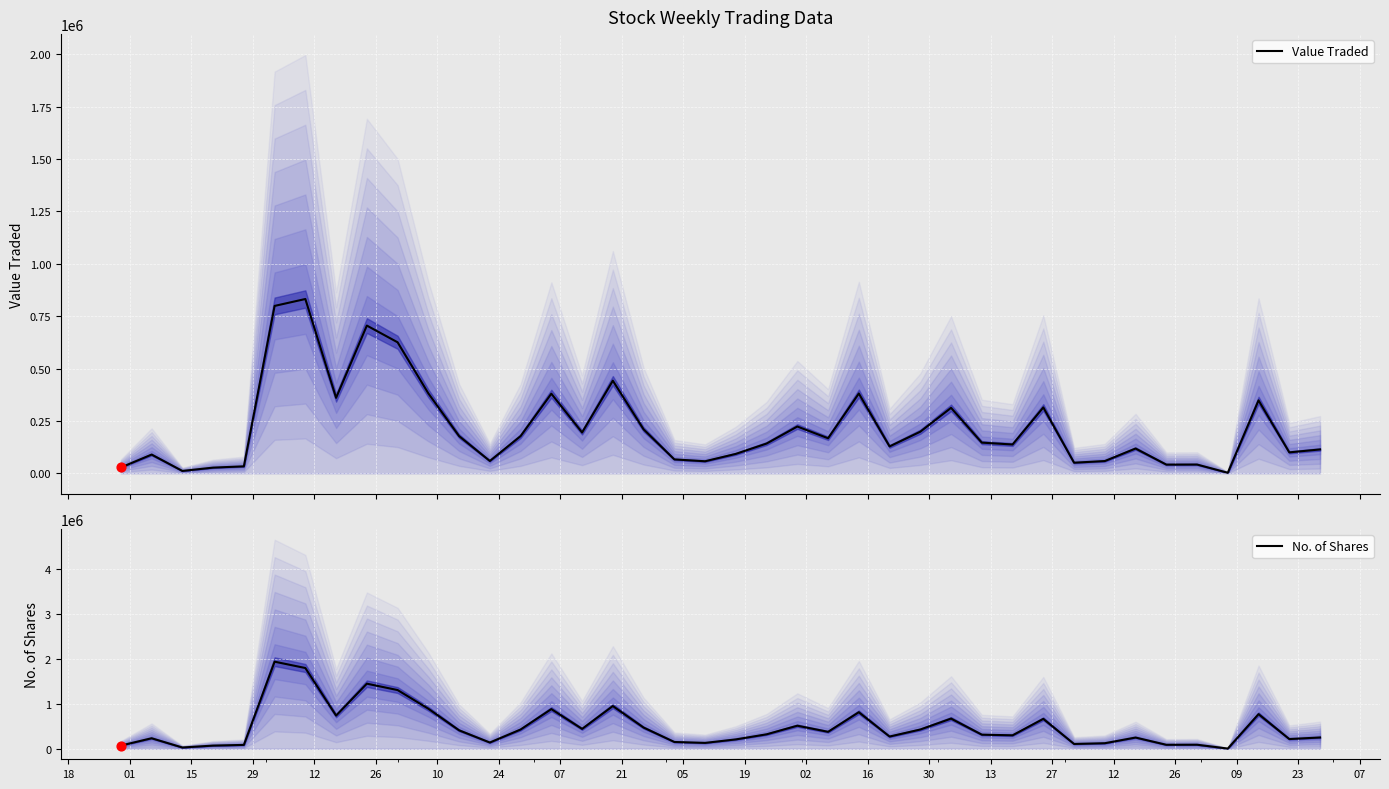

At how many categories does at least one series exceed 865132?

7